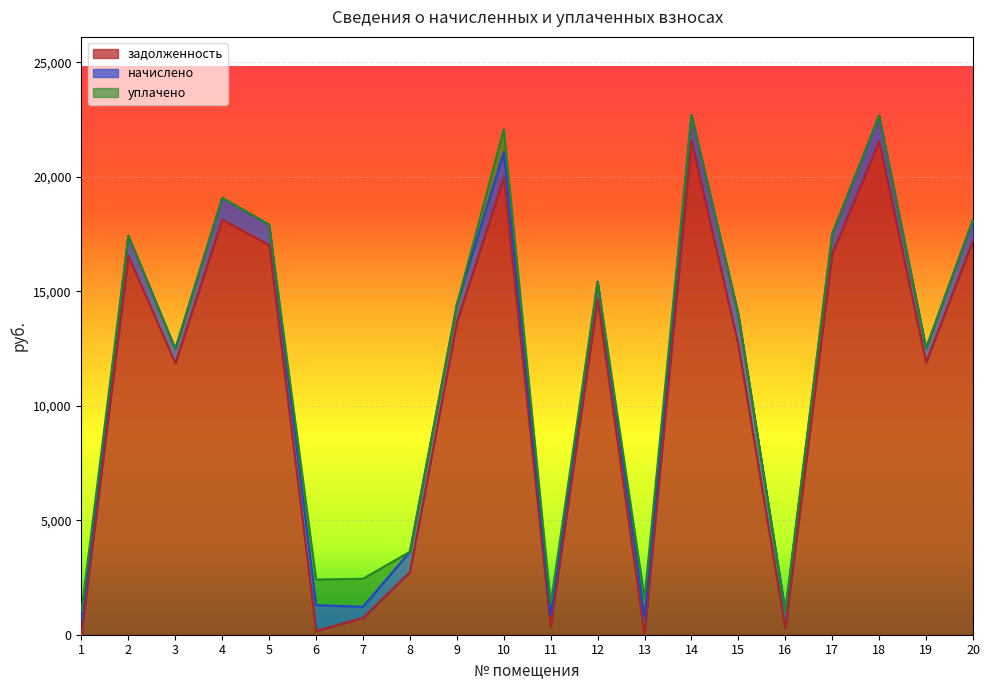

How many data points in задолженность are above 13650?

10